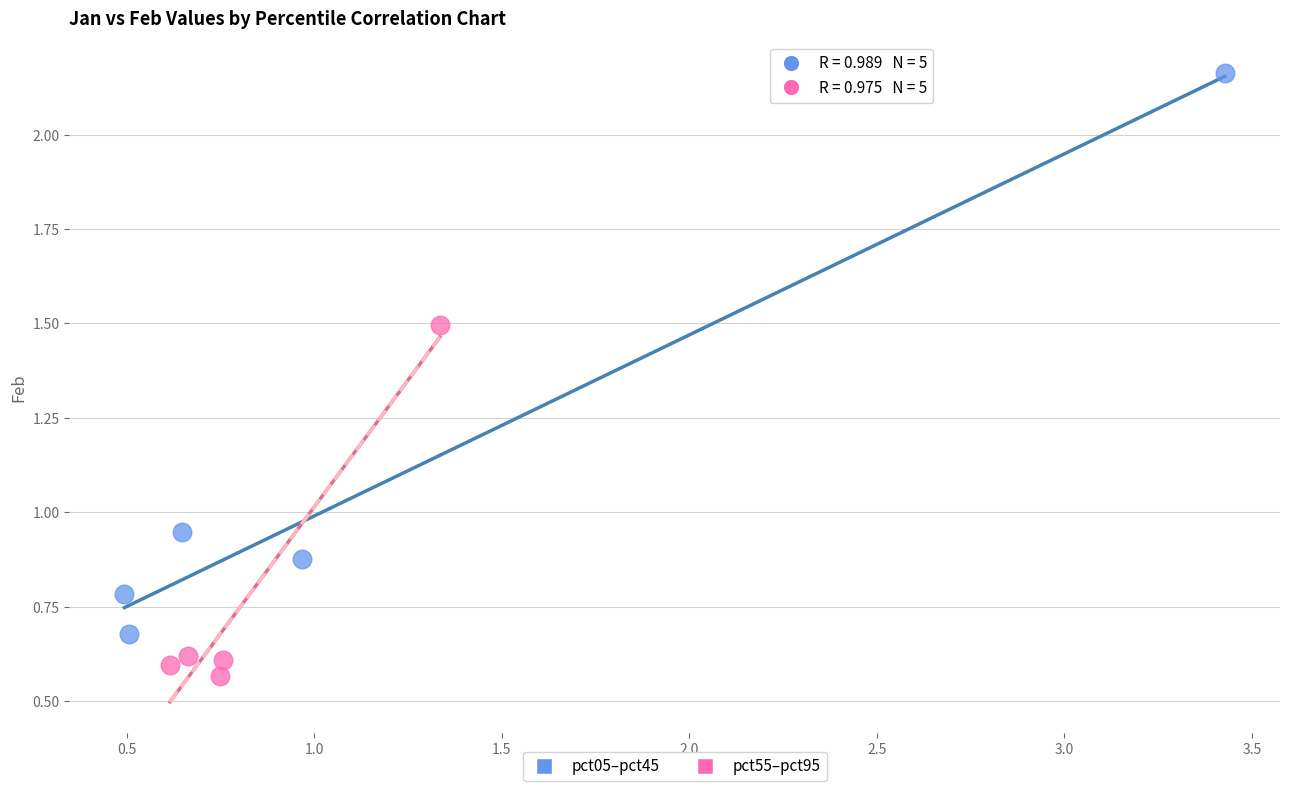

What are all the series names shown in the legend?

pct05–pct45, pct55–pct95